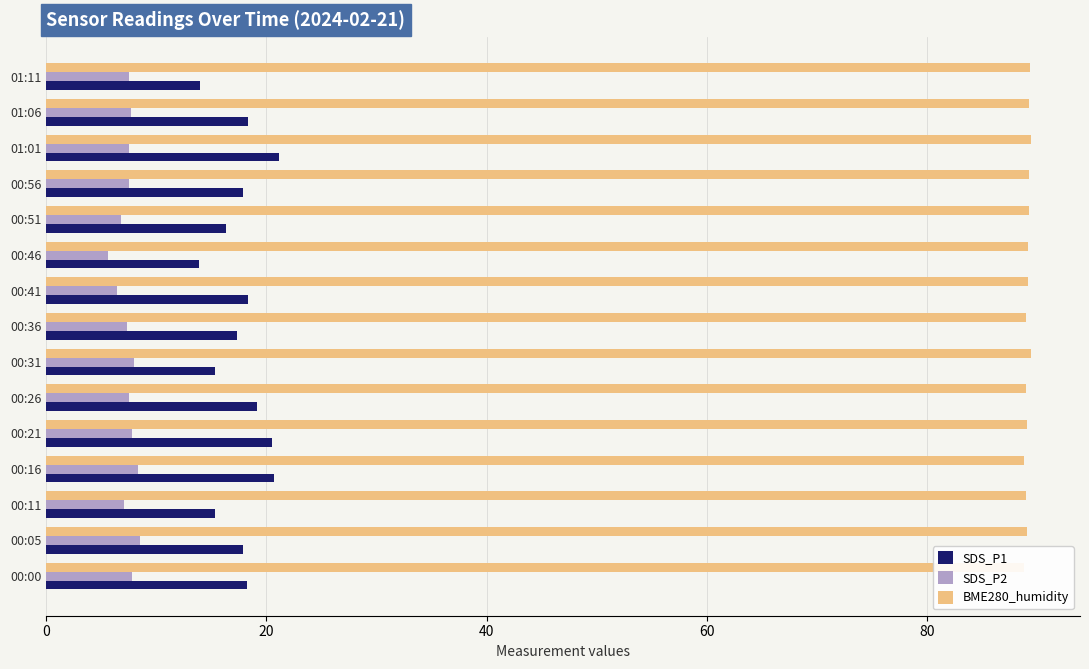

Count the number of data series in this chart.

3